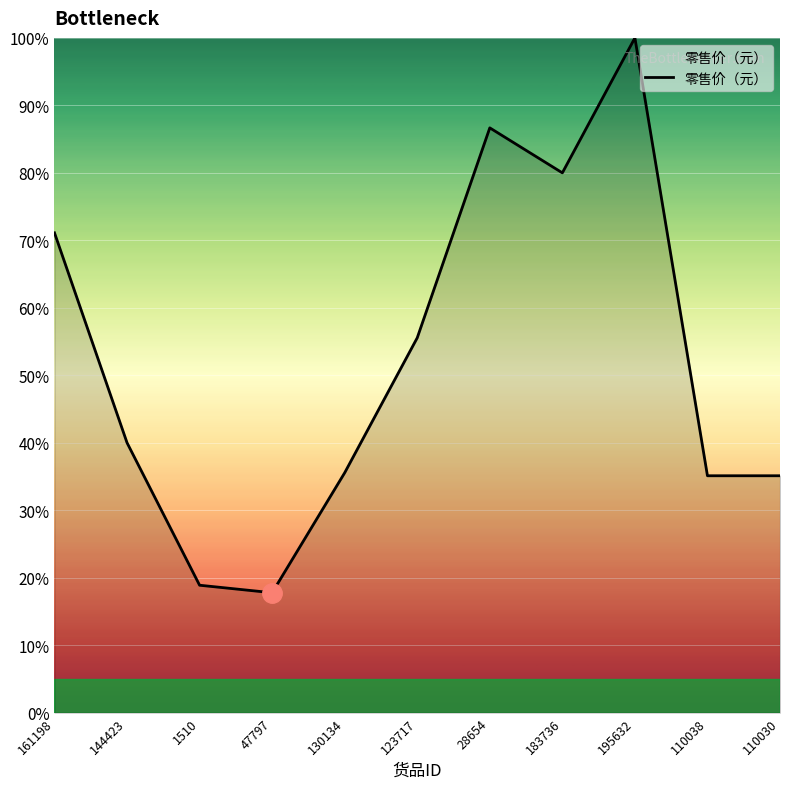

What is the difference between the maximum and minimum values?

82.2